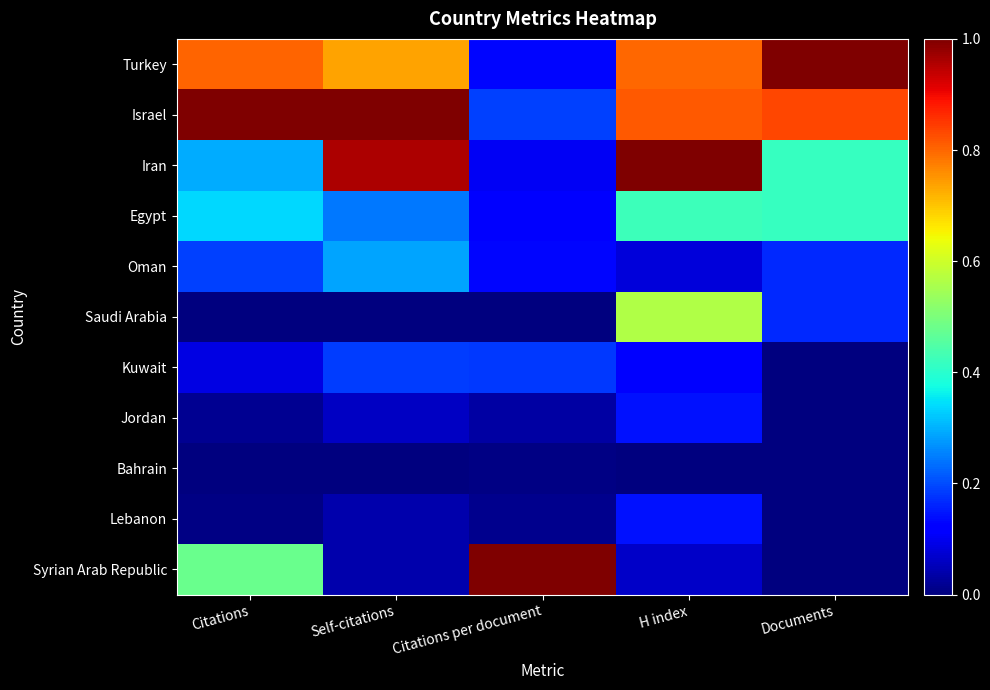

Reading left to right, what are all the values shown in this chart?

Turkey: Citations=0.8	Self-citations=0.7	Citations per document=0.1	H index=0.8	Documents=1.0
Israel: Citations=1.0	Self-citations=1.0	Citations per document=0.2	H index=0.8	Documents=0.8
Iran: Citations=0.3	Self-citations=1.0	Citations per document=0.1	H index=1.0	Documents=0.4
Egypt: Citations=0.3	Self-citations=0.2	Citations per document=0.1	H index=0.4	Documents=0.4
Oman: Citations=0.2	Self-citations=0.3	Citations per document=0.1	H index=0.1	Documents=0.2
Saudi Arabia: Citations=0.0	Self-citations=0.0	Citations per document=0.0	H index=0.6	Documents=0.2
Kuwait: Citations=0.1	Self-citations=0.2	Citations per document=0.2	H index=0.1	Documents=0.0
Jordan: Citations=0.0	Self-citations=0.1	Citations per document=0.0	H index=0.1	Documents=0.0
Bahrain: Citations=0.0	Self-citations=0.0	Citations per document=0.0	H index=0.0	Documents=0.0
Lebanon: Citations=0.0	Self-citations=0.0	Citations per document=0.0	H index=0.1	Documents=0.0
Syrian Arab Republic: Citations=0.5	Self-citations=0.0	Citations per document=1.0	H index=0.1	Documents=0.0